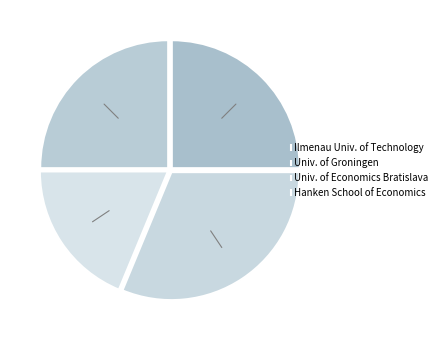

Which category has the smallest portion of the pie?

Univ. of Economics Bratislava